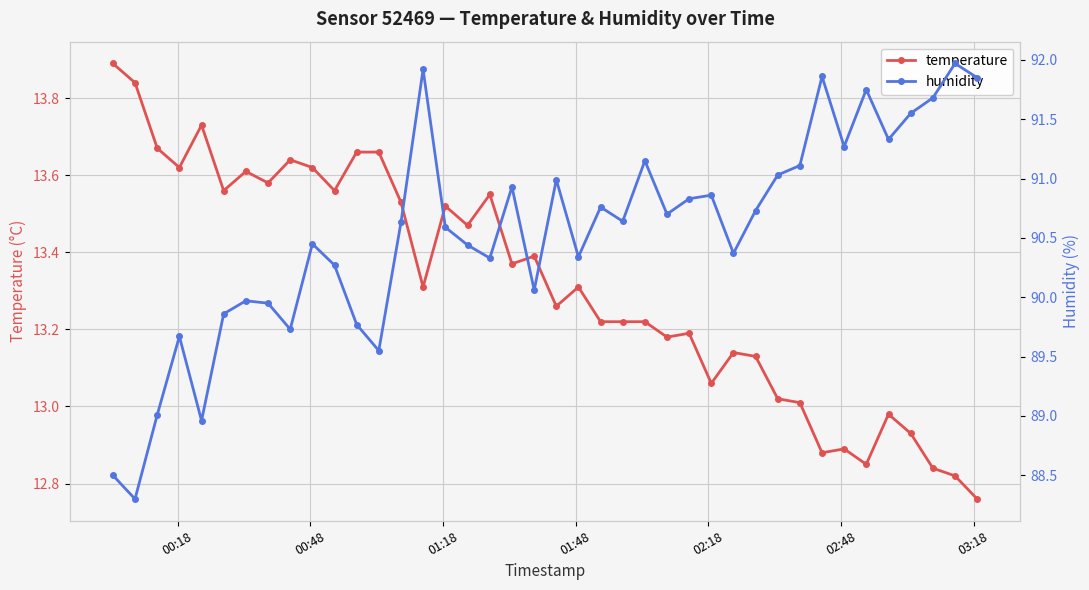

Which series has the widest spread of values?

humidity